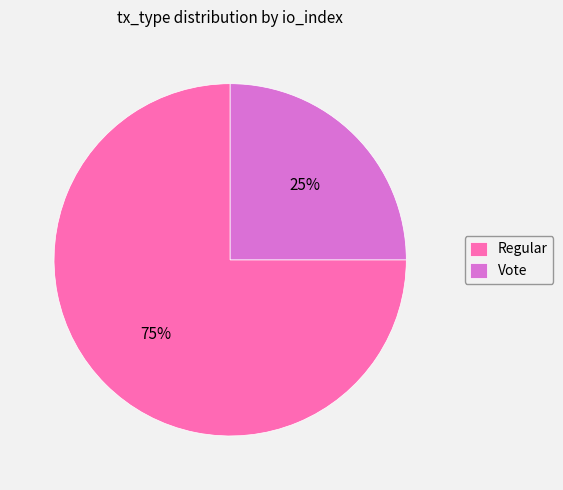

Is the sum of Regular and Vote greater than half?

Yes